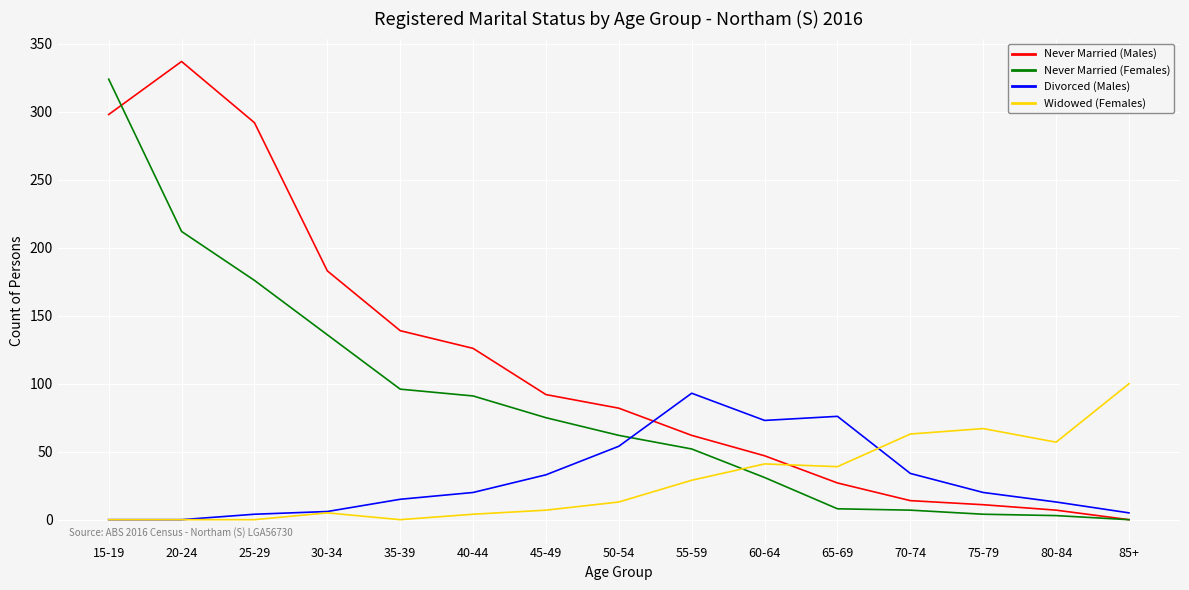

The value of Widowed (Females) at 15-19 is -45. True or false?

False